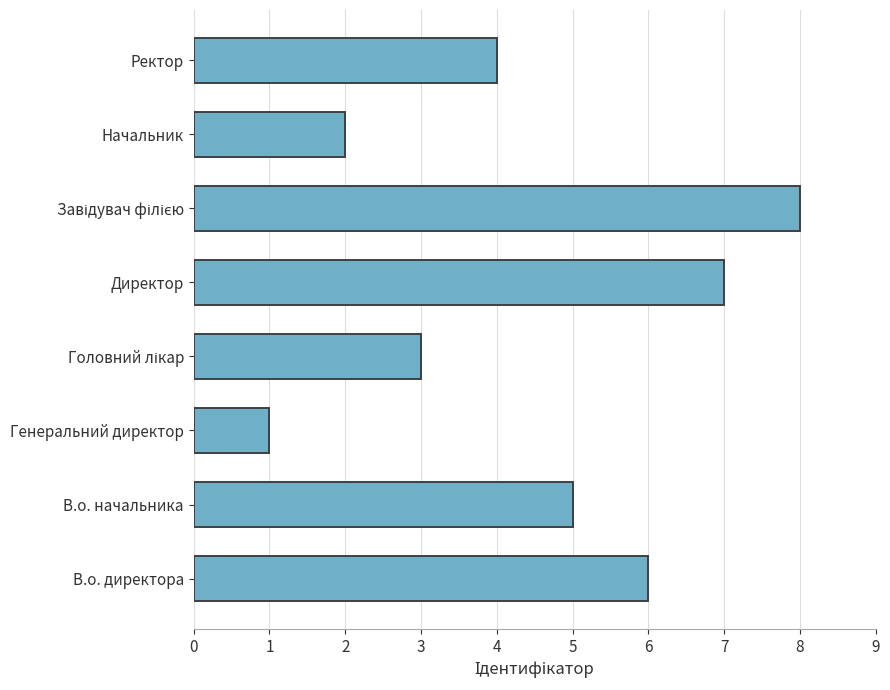

What is the difference between the maximum and minimum values?

7